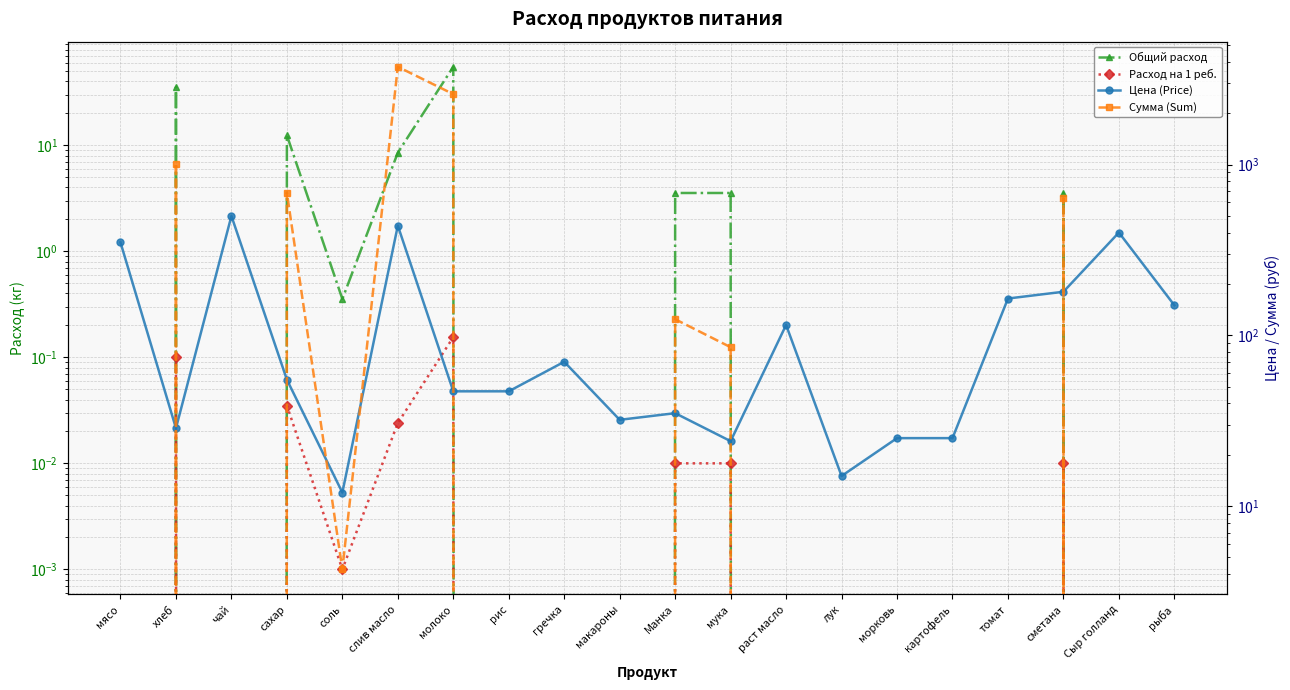

The Расход на 1 реб. series shows 0.1 at хлеб. True or false?

True